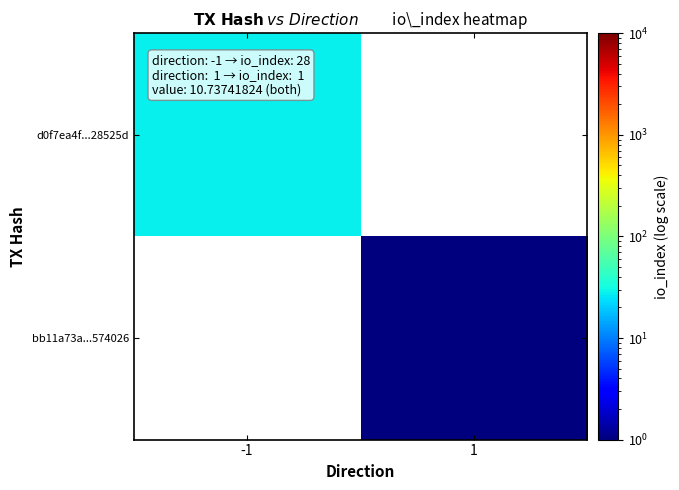

Is it true that d0f7ea4f...28525d equals 28.0 at -1?

True